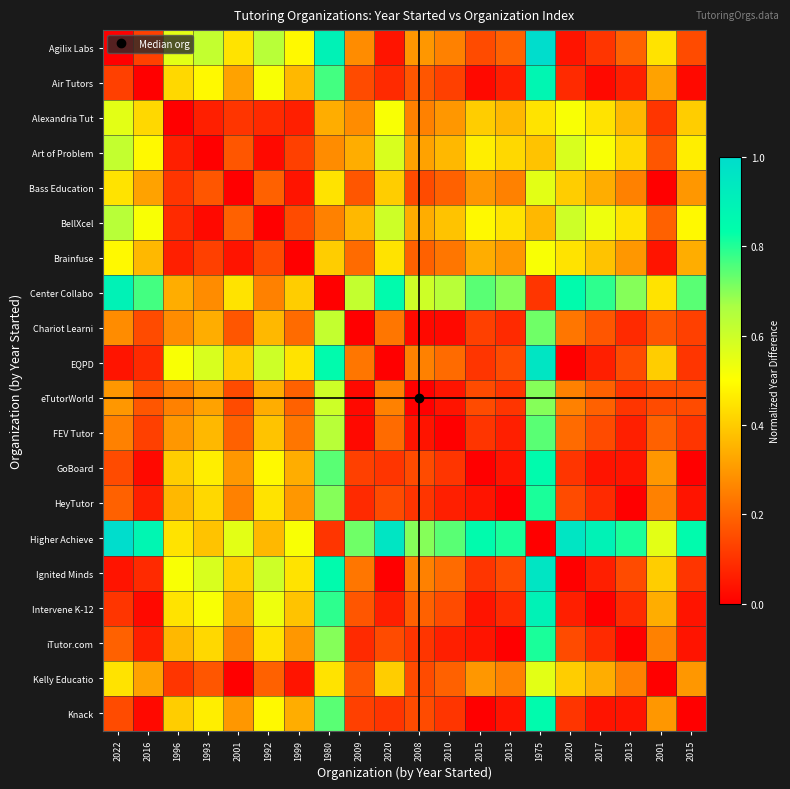

Reading left to right, what are all the values shown in this chart?

Agilix Labs: 2022=0.0	2016=0.1	1996=0.6	1993=0.6	2001=0.4	1992=0.6	1999=0.5	1980=0.9	2009=0.3	2020=0.0	2008=0.3	2010=0.3	2015=0.1	2013=0.2	1975=1.0	2020=0.0	2017=0.1	2013=0.2	2001=0.4	2015=0.1
Air Tutors: 2022=0.1	2016=0.0	1996=0.4	1993=0.5	2001=0.3	1992=0.5	1999=0.4	1980=0.8	2009=0.1	2020=0.1	2008=0.2	2010=0.1	2015=0.0	2013=0.1	1975=0.9	2020=0.1	2017=0.0	2013=0.1	2001=0.3	2015=0.0
Alexandria Tut: 2022=0.6	2016=0.4	1996=0.0	1993=0.1	2001=0.1	1992=0.1	1999=0.1	1980=0.3	2009=0.3	2020=0.5	2008=0.3	2010=0.3	2015=0.4	2013=0.4	1975=0.4	2020=0.5	2017=0.4	2013=0.4	2001=0.1	2015=0.4
Art of Problem: 2022=0.6	2016=0.5	1996=0.1	1993=0.0	2001=0.2	1992=0.0	1999=0.1	1980=0.3	2009=0.3	2020=0.6	2008=0.3	2010=0.4	2015=0.5	2013=0.4	1975=0.4	2020=0.6	2017=0.5	2013=0.4	2001=0.2	2015=0.5
Bass Education: 2022=0.4	2016=0.3	1996=0.1	1993=0.2	2001=0.0	1992=0.2	1999=0.0	1980=0.4	2009=0.2	2020=0.4	2008=0.1	2010=0.2	2015=0.3	2013=0.3	1975=0.6	2020=0.4	2017=0.3	2013=0.3	2001=0.0	2015=0.3
BellXcel: 2022=0.6	2016=0.5	1996=0.1	1993=0.0	2001=0.2	1992=0.0	1999=0.1	1980=0.3	2009=0.4	2020=0.6	2008=0.3	2010=0.4	2015=0.5	2013=0.4	1975=0.4	2020=0.6	2017=0.5	2013=0.4	2001=0.2	2015=0.5
Brainfuse: 2022=0.5	2016=0.4	1996=0.1	1993=0.1	2001=0.0	1992=0.1	1999=0.0	1980=0.4	2009=0.2	2020=0.4	2008=0.2	2010=0.2	2015=0.3	2013=0.3	1975=0.5	2020=0.4	2017=0.4	2013=0.3	2001=0.0	2015=0.3
Center Collabo: 2022=0.9	2016=0.8	1996=0.3	1993=0.3	2001=0.4	1992=0.3	1999=0.4	1980=0.0	2009=0.6	2020=0.9	2008=0.6	2010=0.6	2015=0.7	2013=0.7	1975=0.1	2020=0.9	2017=0.8	2013=0.7	2001=0.4	2015=0.7
Chariot Learni: 2022=0.3	2016=0.1	1996=0.3	1993=0.3	2001=0.2	1992=0.4	1999=0.2	1980=0.6	2009=0.0	2020=0.2	2008=0.0	2010=0.0	2015=0.1	2013=0.1	1975=0.7	2020=0.2	2017=0.2	2013=0.1	2001=0.2	2015=0.1
EQPD: 2022=0.0	2016=0.1	1996=0.5	1993=0.6	2001=0.4	1992=0.6	1999=0.4	1980=0.9	2009=0.2	2020=0.0	2008=0.3	2010=0.2	2015=0.1	2013=0.1	1975=1.0	2020=0.0	2017=0.1	2013=0.1	2001=0.4	2015=0.1
eTutorWorld: 2022=0.3	2016=0.2	1996=0.3	1993=0.3	2001=0.1	1992=0.3	1999=0.2	1980=0.6	2009=0.0	2020=0.3	2008=0.0	2010=0.0	2015=0.1	2013=0.1	1975=0.7	2020=0.3	2017=0.2	2013=0.1	2001=0.1	2015=0.1
FEV Tutor: 2022=0.3	2016=0.1	1996=0.3	1993=0.4	2001=0.2	1992=0.4	1999=0.2	1980=0.6	2009=0.0	2020=0.2	2008=0.0	2010=0.0	2015=0.1	2013=0.1	1975=0.7	2020=0.2	2017=0.1	2013=0.1	2001=0.2	2015=0.1
GoBoard: 2022=0.1	2016=0.0	1996=0.4	1993=0.5	2001=0.3	1992=0.5	1999=0.3	1980=0.7	2009=0.1	2020=0.1	2008=0.1	2010=0.1	2015=0.0	2013=0.0	1975=0.9	2020=0.1	2017=0.0	2013=0.0	2001=0.3	2015=0.0
HeyTutor: 2022=0.2	2016=0.1	1996=0.4	1993=0.4	2001=0.3	1992=0.4	1999=0.3	1980=0.7	2009=0.1	2020=0.1	2008=0.1	2010=0.1	2015=0.0	2013=0.0	1975=0.8	2020=0.1	2017=0.1	2013=0.0	2001=0.3	2015=0.0
Higher Achieve: 2022=1.0	2016=0.9	1996=0.4	1993=0.4	2001=0.6	1992=0.4	1999=0.5	1980=0.1	2009=0.7	2020=1.0	2008=0.7	2010=0.7	2015=0.9	2013=0.8	1975=0.0	2020=1.0	2017=0.9	2013=0.8	2001=0.6	2015=0.9
Ignited Minds: 2022=0.0	2016=0.1	1996=0.5	1993=0.6	2001=0.4	1992=0.6	1999=0.4	1980=0.9	2009=0.2	2020=0.0	2008=0.3	2010=0.2	2015=0.1	2013=0.1	1975=1.0	2020=0.0	2017=0.1	2013=0.1	2001=0.4	2015=0.1
Intervene K-12: 2022=0.1	2016=0.0	1996=0.4	1993=0.5	2001=0.3	1992=0.5	1999=0.4	1980=0.8	2009=0.2	2020=0.1	2008=0.2	2010=0.1	2015=0.0	2013=0.1	1975=0.9	2020=0.1	2017=0.0	2013=0.1	2001=0.3	2015=0.0
iTutor.com: 2022=0.2	2016=0.1	1996=0.4	1993=0.4	2001=0.3	1992=0.4	1999=0.3	1980=0.7	2009=0.1	2020=0.1	2008=0.1	2010=0.1	2015=0.0	2013=0.0	1975=0.8	2020=0.1	2017=0.1	2013=0.0	2001=0.3	2015=0.0
Kelly Educatio: 2022=0.4	2016=0.3	1996=0.1	1993=0.2	2001=0.0	1992=0.2	1999=0.0	1980=0.4	2009=0.2	2020=0.4	2008=0.1	2010=0.2	2015=0.3	2013=0.3	1975=0.6	2020=0.4	2017=0.3	2013=0.3	2001=0.0	2015=0.3
Knack: 2022=0.1	2016=0.0	1996=0.4	1993=0.5	2001=0.3	1992=0.5	1999=0.3	1980=0.7	2009=0.1	2020=0.1	2008=0.1	2010=0.1	2015=0.0	2013=0.0	1975=0.9	2020=0.1	2017=0.0	2013=0.0	2001=0.3	2015=0.0